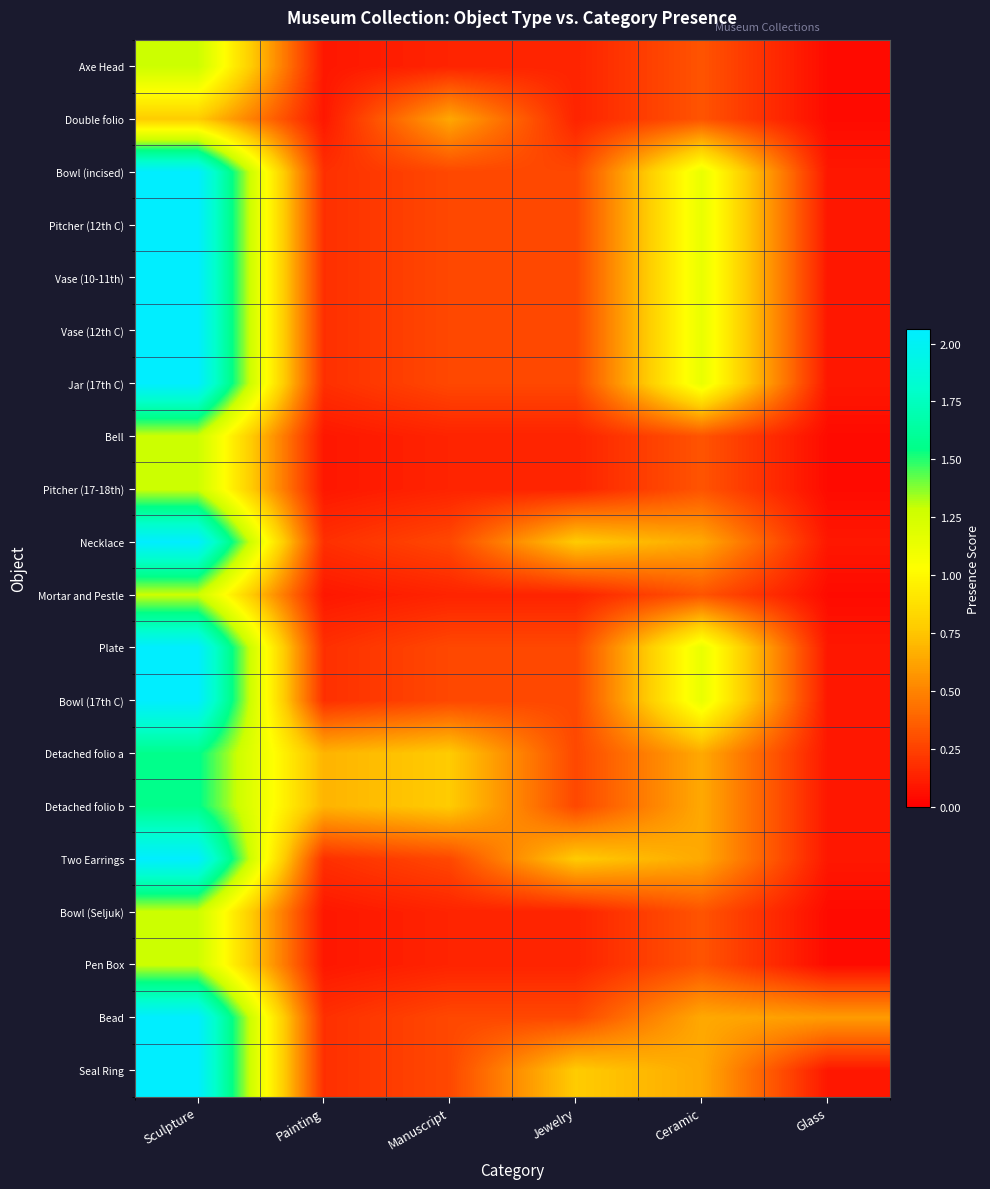

At which category is the sum across all series the highest?

Sculpture